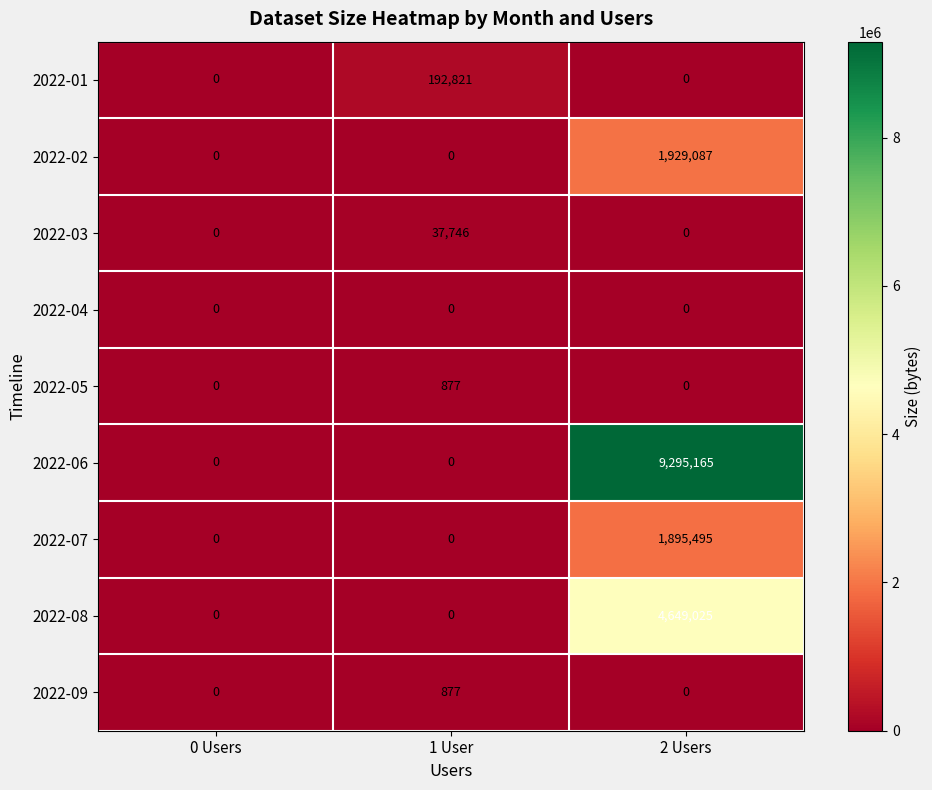

What is the sum of the 2022-06 values at 2 Users and 0 Users?

9295165